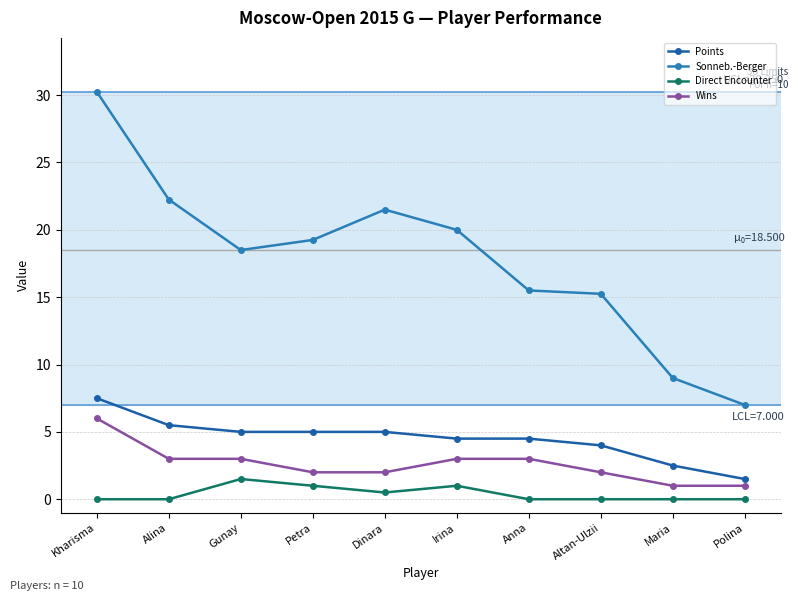

What are all the series names shown in the legend?

Points, Sonneb.-Berger, Direct Encounter, Wins